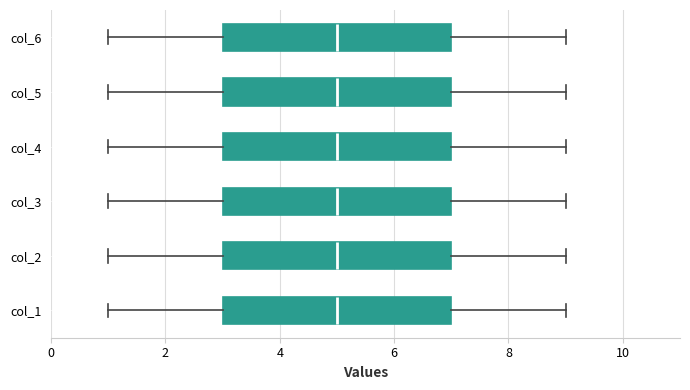

Reading bottom to top, transcribe this box plot: for each box, give where its median line is, the range the box spans, and where its two whiskers end, as read against the x-axis. The values are not printed on the chart, so give them approximately, as read against the axis.

col_1: median 5, box 3 to 7, whiskers 1 to 9
col_2: median 5, box 3 to 7, whiskers 1 to 9
col_3: median 5, box 3 to 7, whiskers 1 to 9
col_4: median 5, box 3 to 7, whiskers 1 to 9
col_5: median 5, box 3 to 7, whiskers 1 to 9
col_6: median 5, box 3 to 7, whiskers 1 to 9